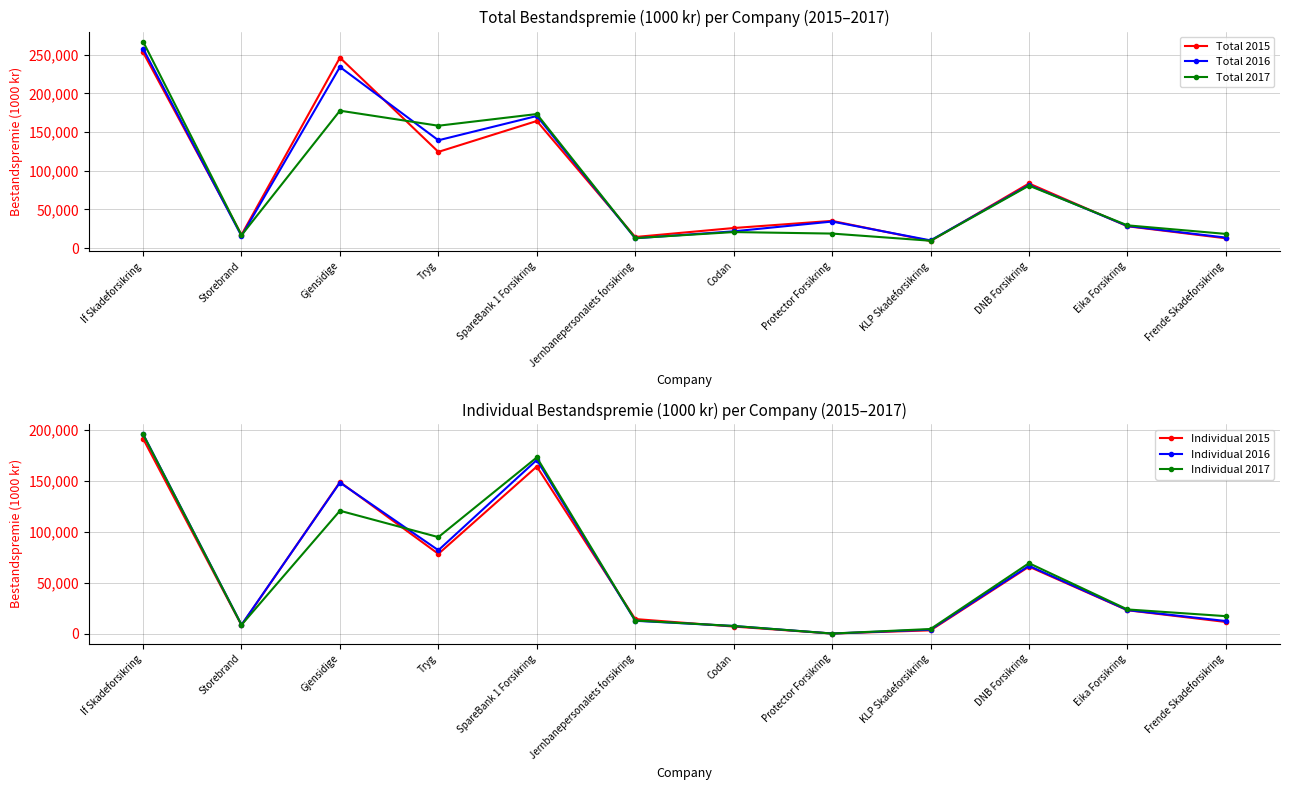

In Individual 2017, how many points are lower than both neighbors (excluding endpoints)?

3